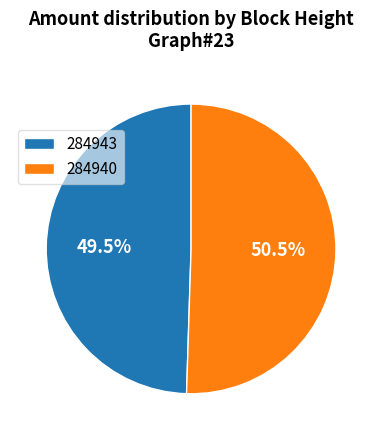

To the nearest percent, what is the combined percentage of 284940 and 284943?

100%